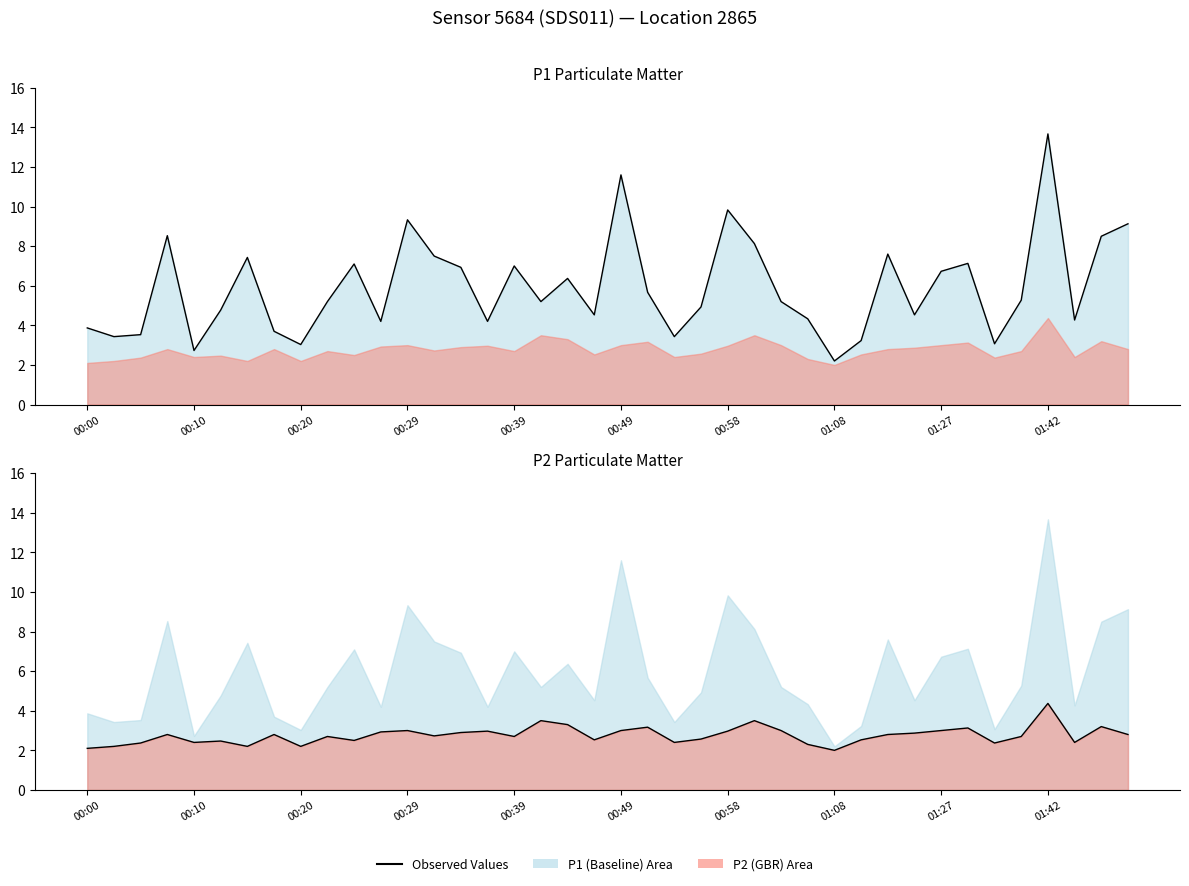

Reading left to right, transcribe all the data shown in this chart.

P1 Observed: 3.9	3.4	3.5	8.5	2.7	4.8	7.4	3.7	3.0	5.2	7.1	4.2	9.3	7.5	6.9	4.2	7.0	5.2	6.4	4.5	11.6	5.7	3.4	4.9	9.8	8.1	5.2	4.3	2.2	3.2	7.6	4.5	6.7	7.1	3.1	5.3	13.7	4.3	8.5	9.1
P2 Observed: 2.1	2.2	2.4	2.8	2.4	2.5	2.2	2.8	2.2	2.7	2.5	2.9	3.0	2.7	2.9	3.0	2.7	3.5	3.3	2.5	3.0	3.2	2.4	2.6	3.0	3.5	3.0	2.3	2.0	2.5	2.8	2.9	3.0	3.1	2.4	2.7	4.4	2.4	3.2	2.8